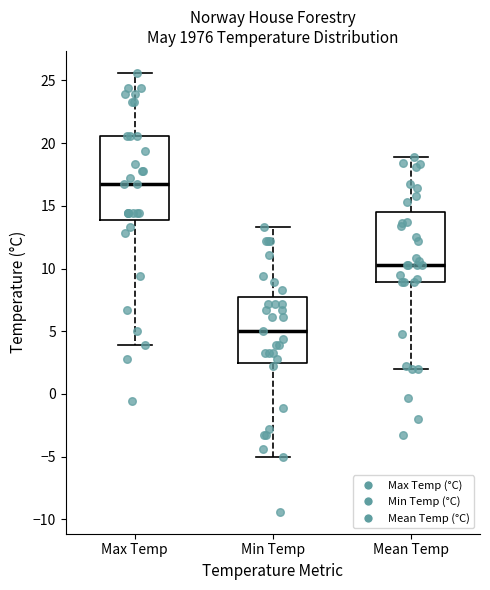

Which box has the highest median line?

Max Temp